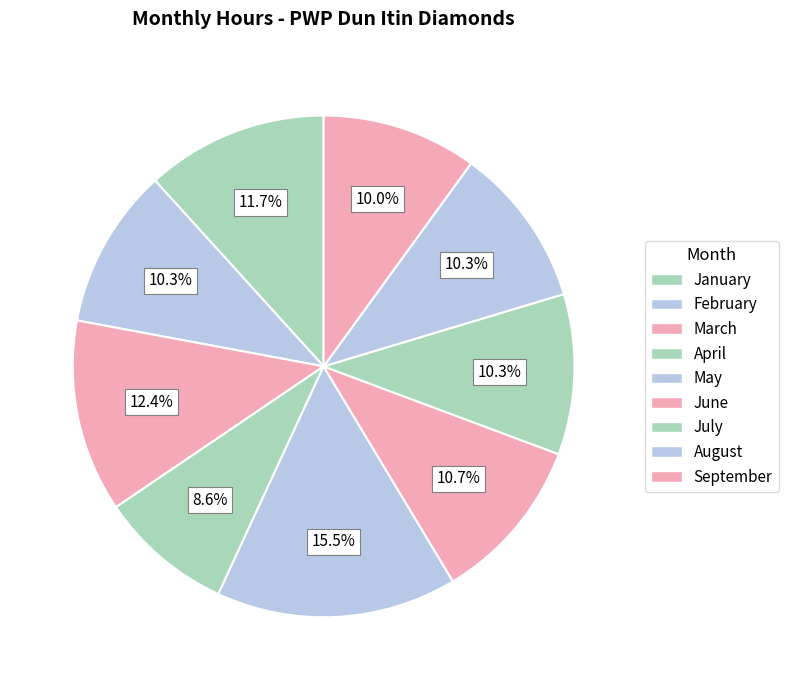

To the nearest percent, what percentage of the pie is April?

9%